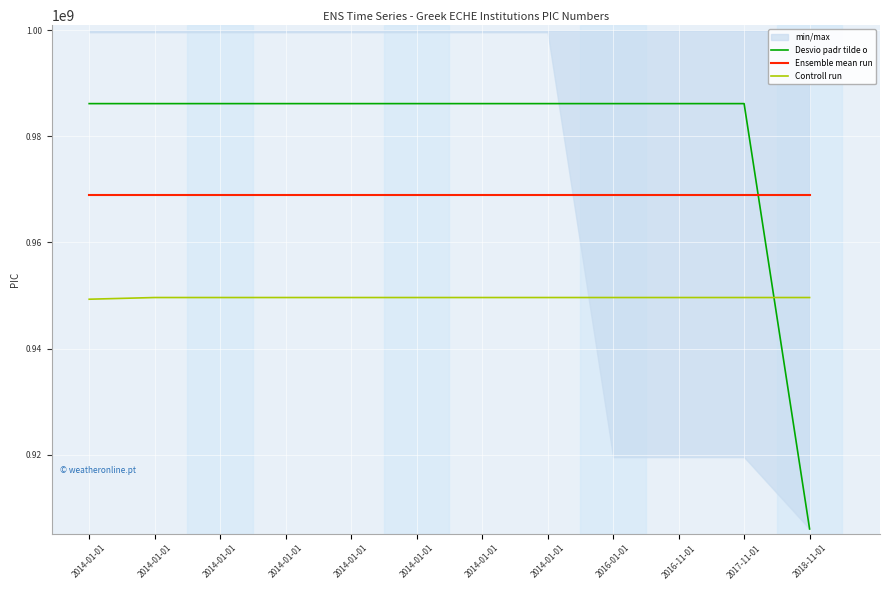

Between 2014-01-01 and 2014-01-01, which series saw the biggest shift?

Desvio padr tilde o